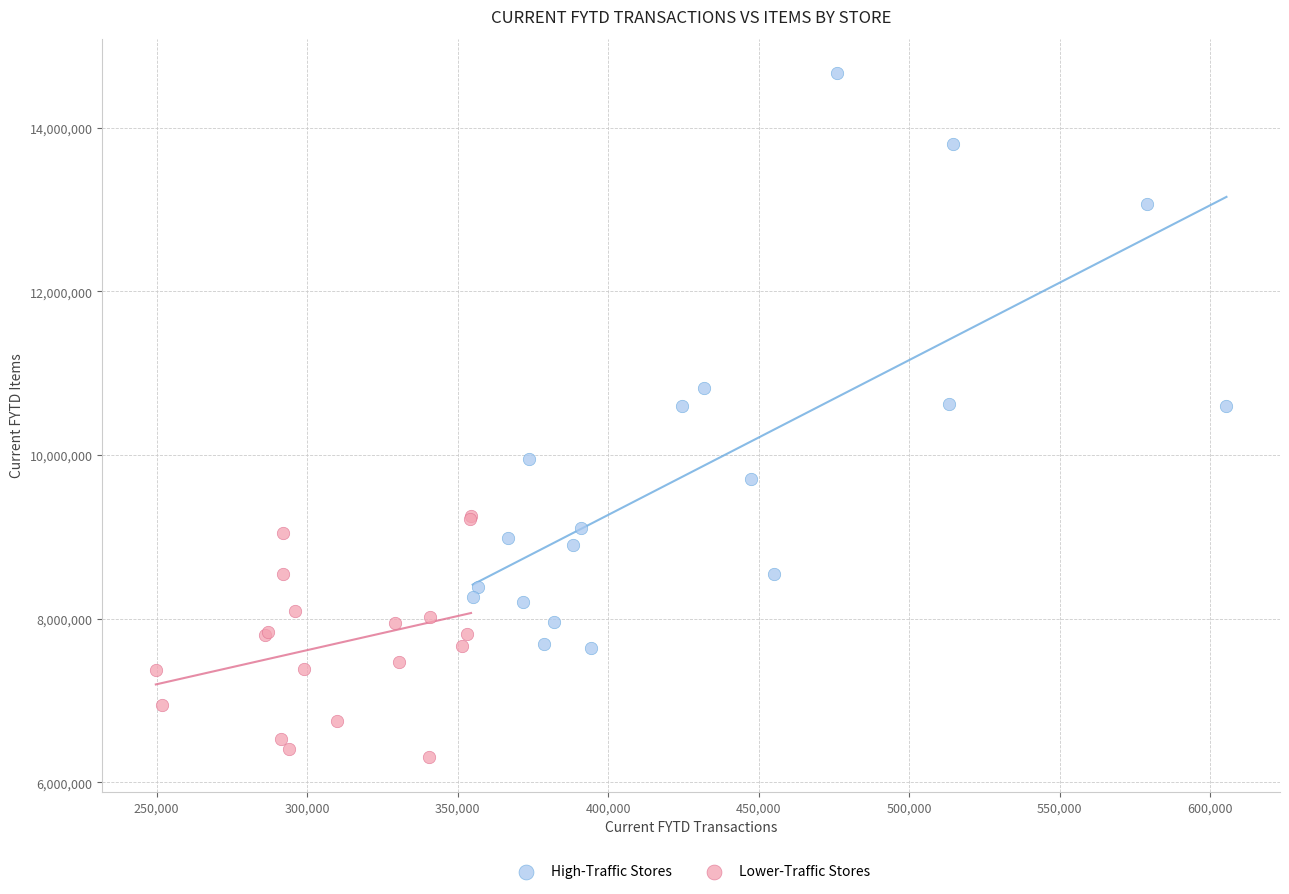

Which series reaches the minimum Y coordinate?

Lower-Traffic Stores